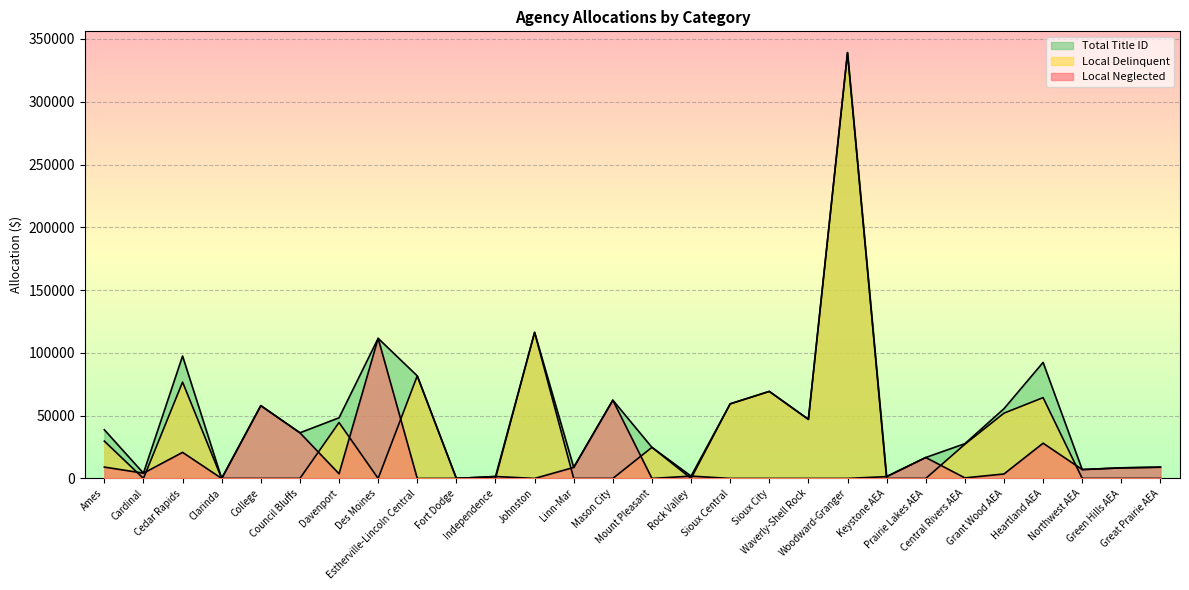

At how many categories does at least one series exceed 183797?

1